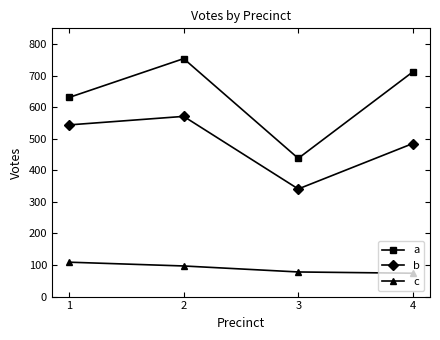

At which category is the sum across all series the highest?

2